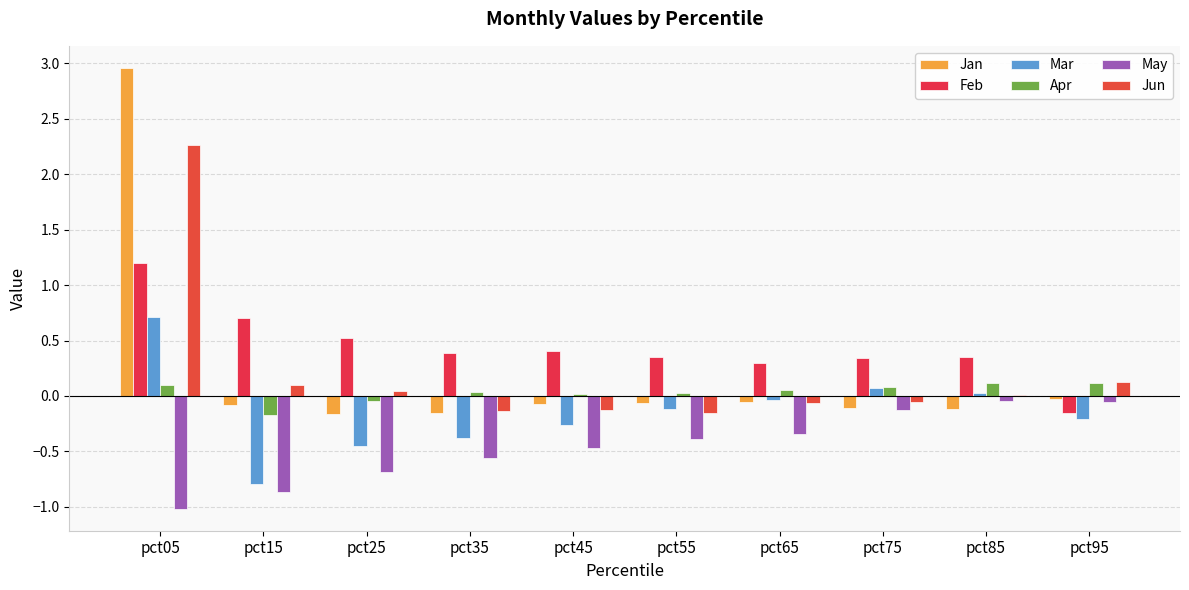

Count the number of data series in this chart.

6